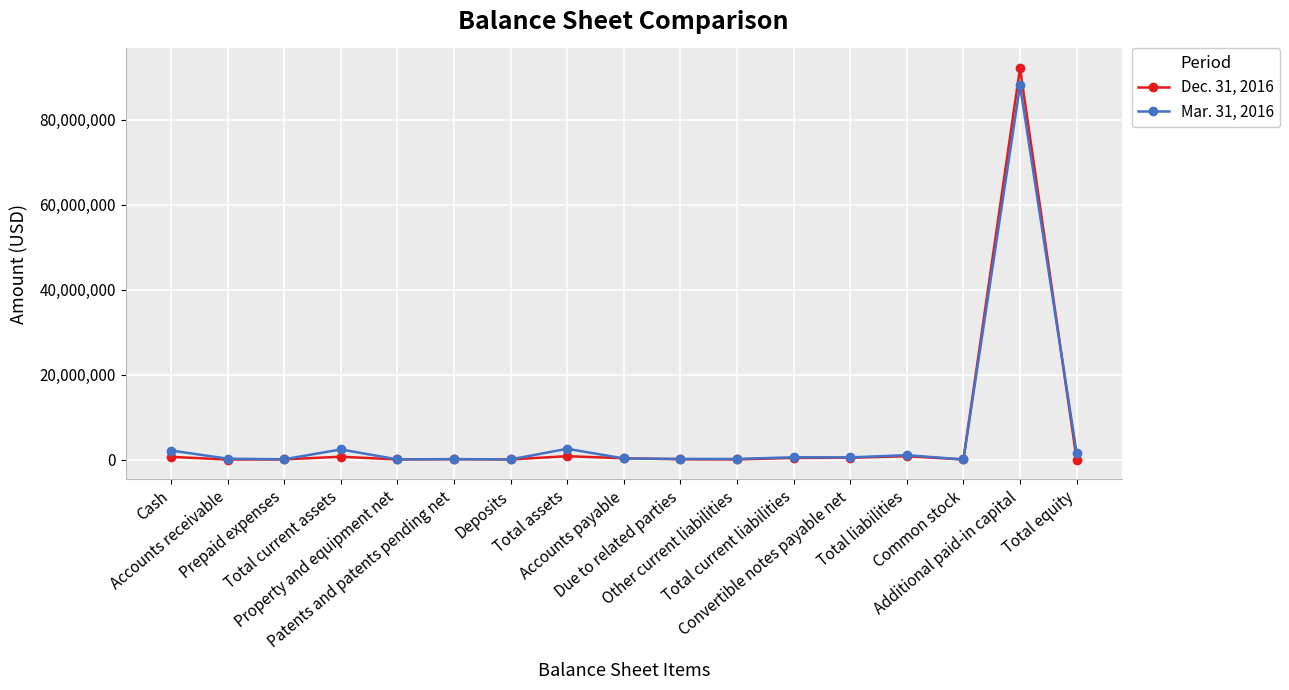

List the series in order of their overall mean, lowest first.

Dec. 31, 2016, Mar. 31, 2016